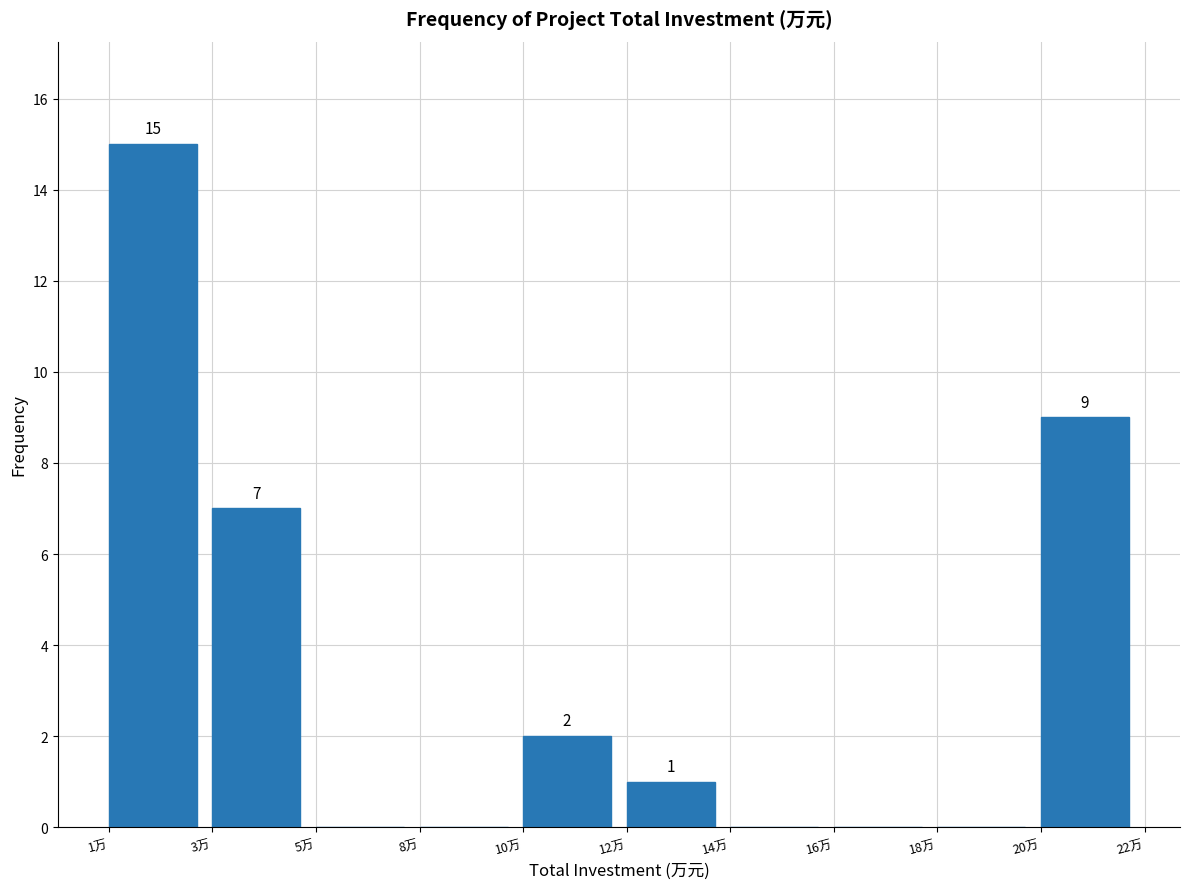

Reading left to right, list all the values displayed in this chart.

1万=15	3万=7	5万=0	8万=0	10万=2	12万=1	14万=0	16万=0	18万=0	20万=9